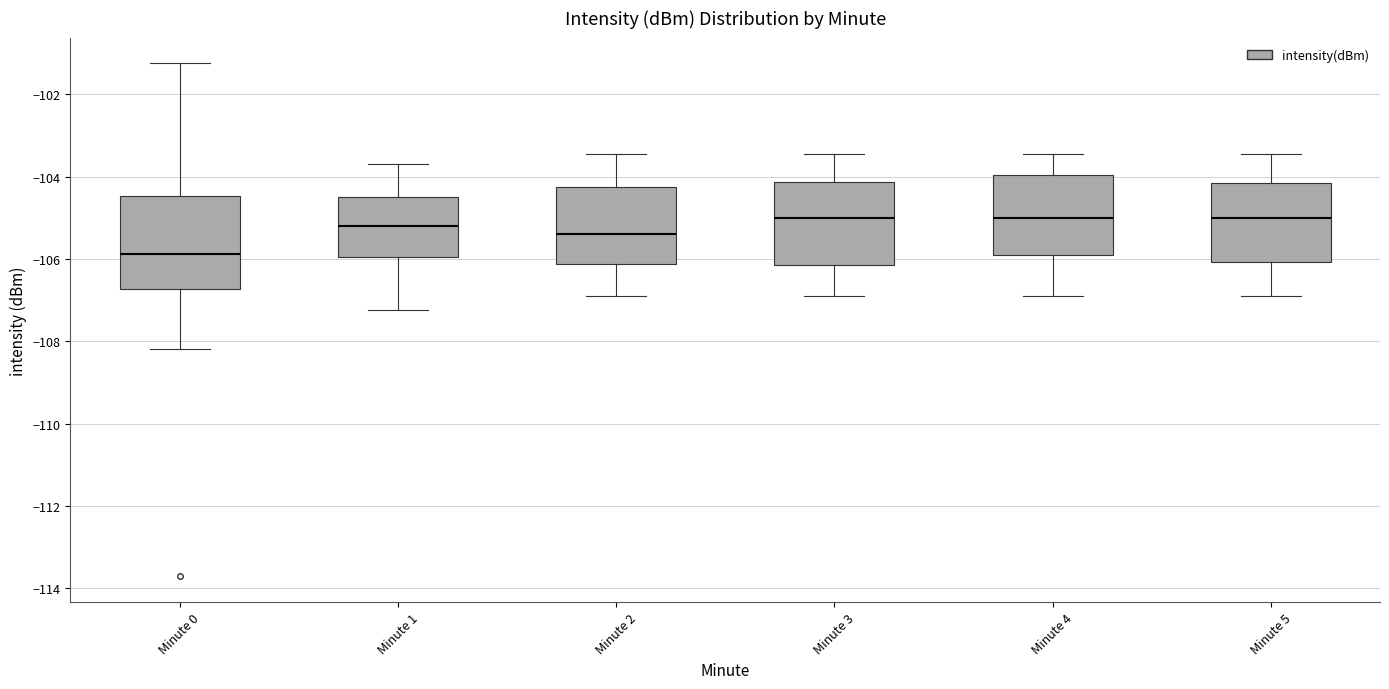

Reading left to right, read every box against the y-axis: the position of its median line, the range the box covers, and the ends of its whiskers. The values are not printed on the chart, so give them approximately, as read against the axis.

Minute 0: median -105.8, box -106.8 to -104.4, whiskers -108.2 to -101.2
Minute 1: median -105.2, box -106.0 to -104.4, whiskers -107.2 to -103.6
Minute 2: median -105.4, box -106.2 to -104.2, whiskers -106.8 to -103.4
Minute 3: median -105.0, box -106.2 to -104.2, whiskers -106.8 to -103.4
Minute 4: median -105.0, box -105.8 to -104.0, whiskers -106.8 to -103.4
Minute 5: median -105.0, box -106.0 to -104.2, whiskers -106.8 to -103.4